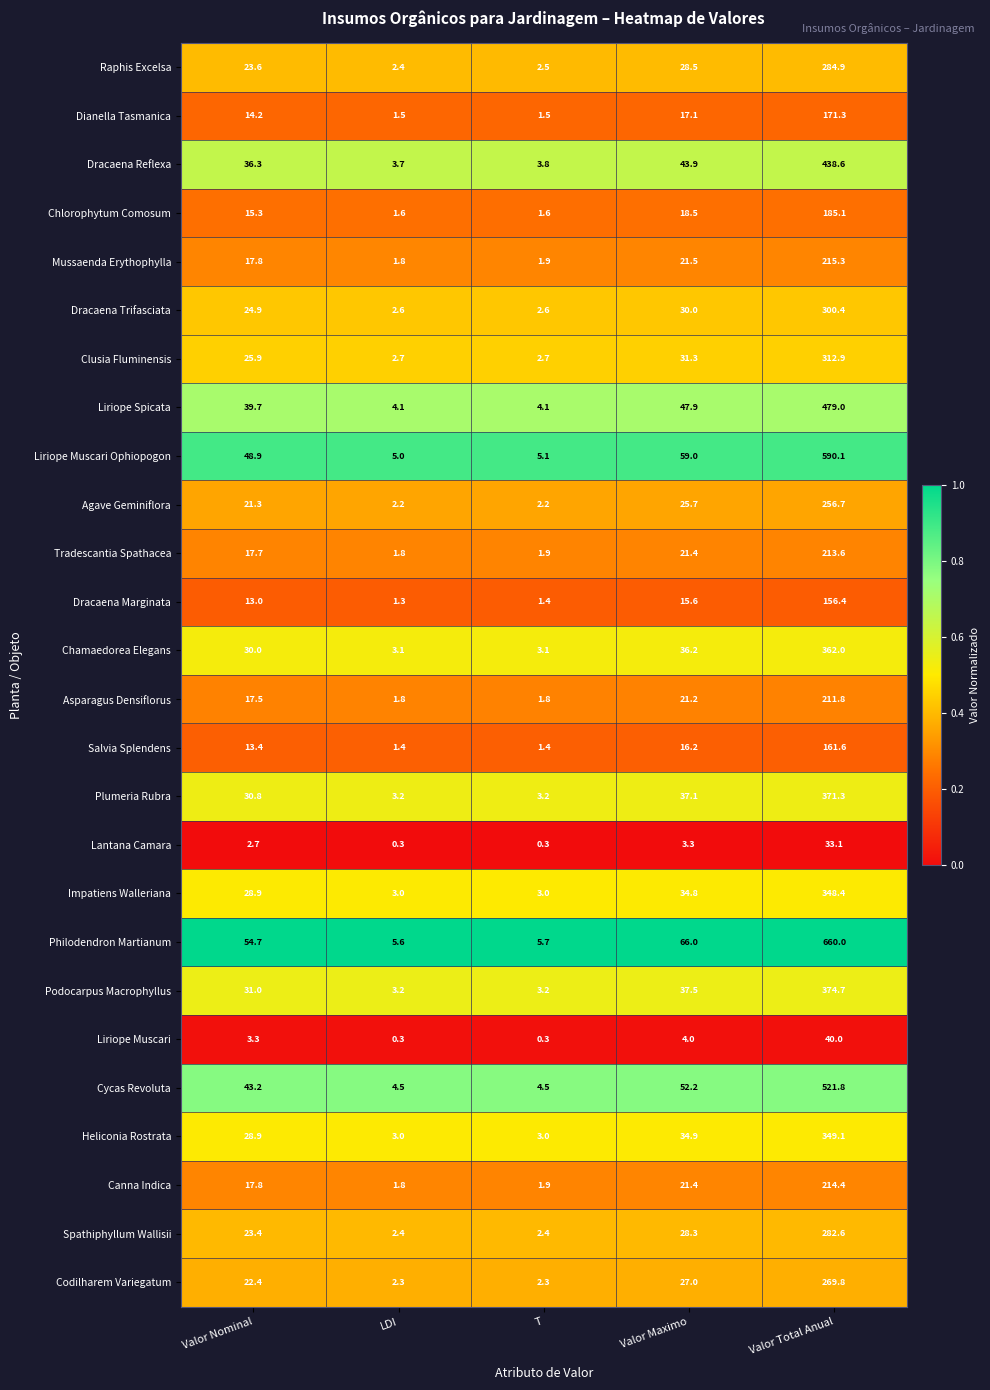

At how many categories does at least one series exceed 26?

3